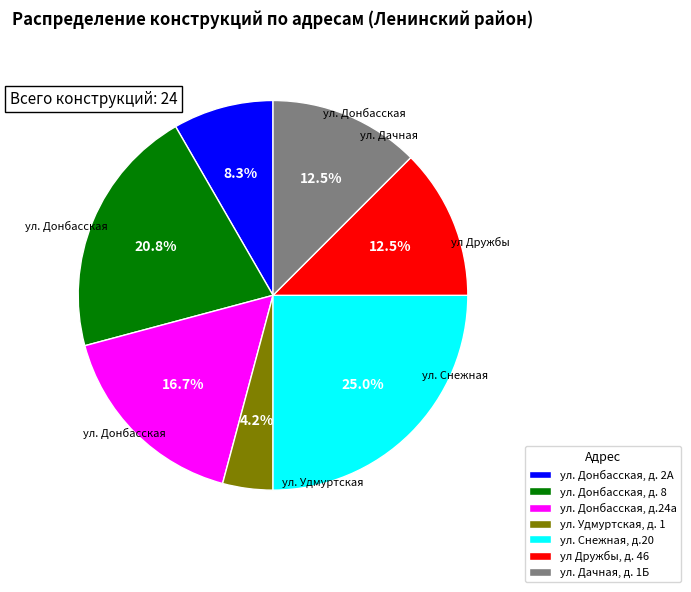

Is there a majority slice in this chart?

No